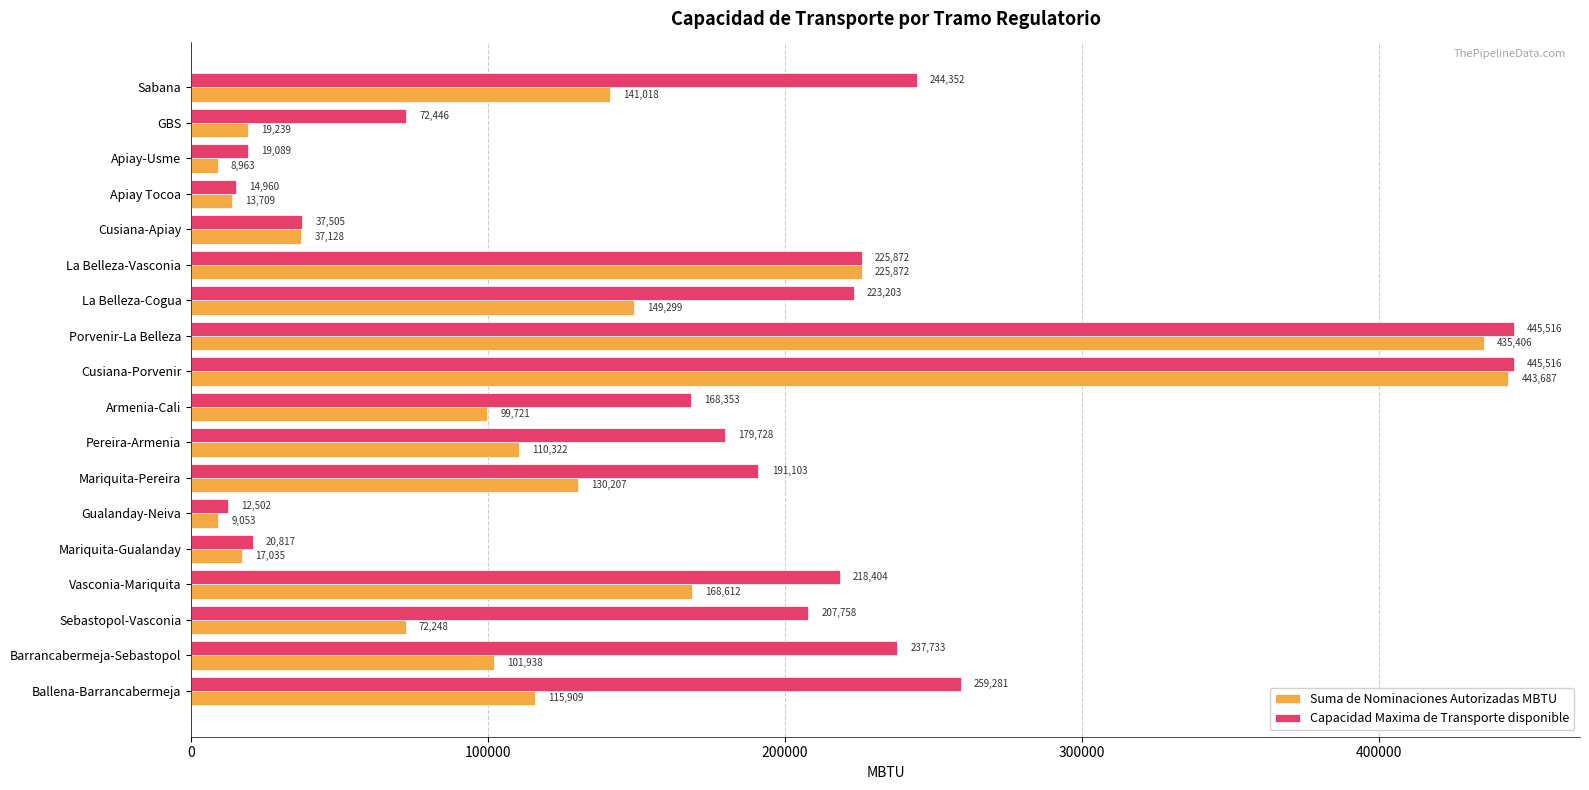

What is the difference between the maximum and minimum values in the Capacidad Maxima de Transporte disponible series?

433013.5